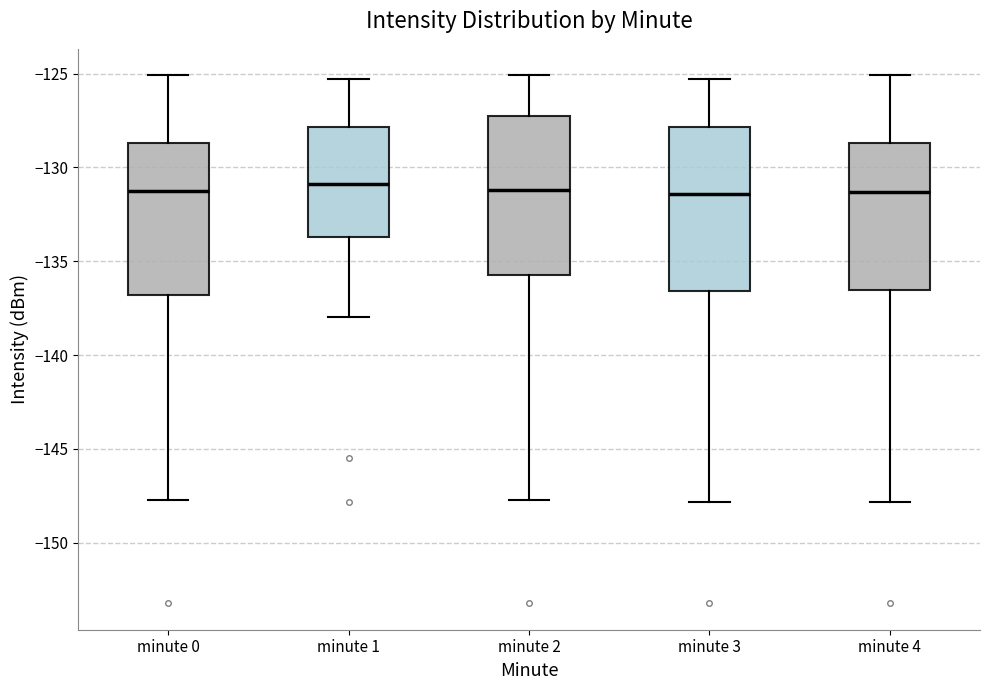

Reading left to right, read every box against the y-axis: the position of its median line, the range the box covers, and the ends of its whiskers. The values are not printed on the chart, so give them approximately, as read against the axis.

minute 0: median -131.0, box -137.0 to -128.5, whiskers -147.5 to -125.0
minute 1: median -131.0, box -133.5 to -128.0, whiskers -138.0 to -125.5
minute 2: median -131.0, box -135.5 to -127.5, whiskers -147.5 to -125.0
minute 3: median -131.5, box -136.5 to -128.0, whiskers -148.0 to -125.5
minute 4: median -131.5, box -136.5 to -128.5, whiskers -148.0 to -125.0